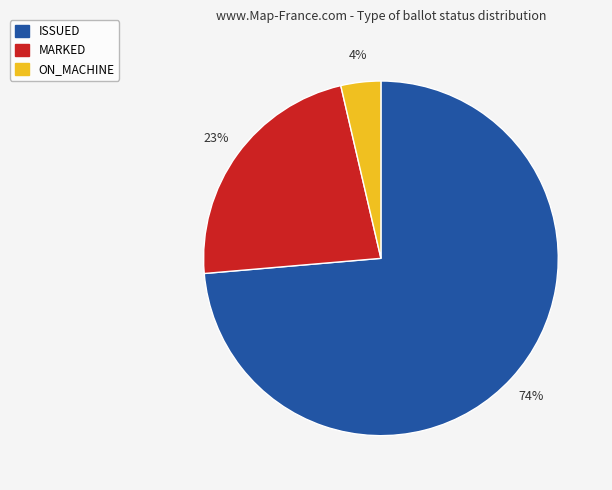

Is the sum of MARKED and ON_MACHINE greater than half?

No